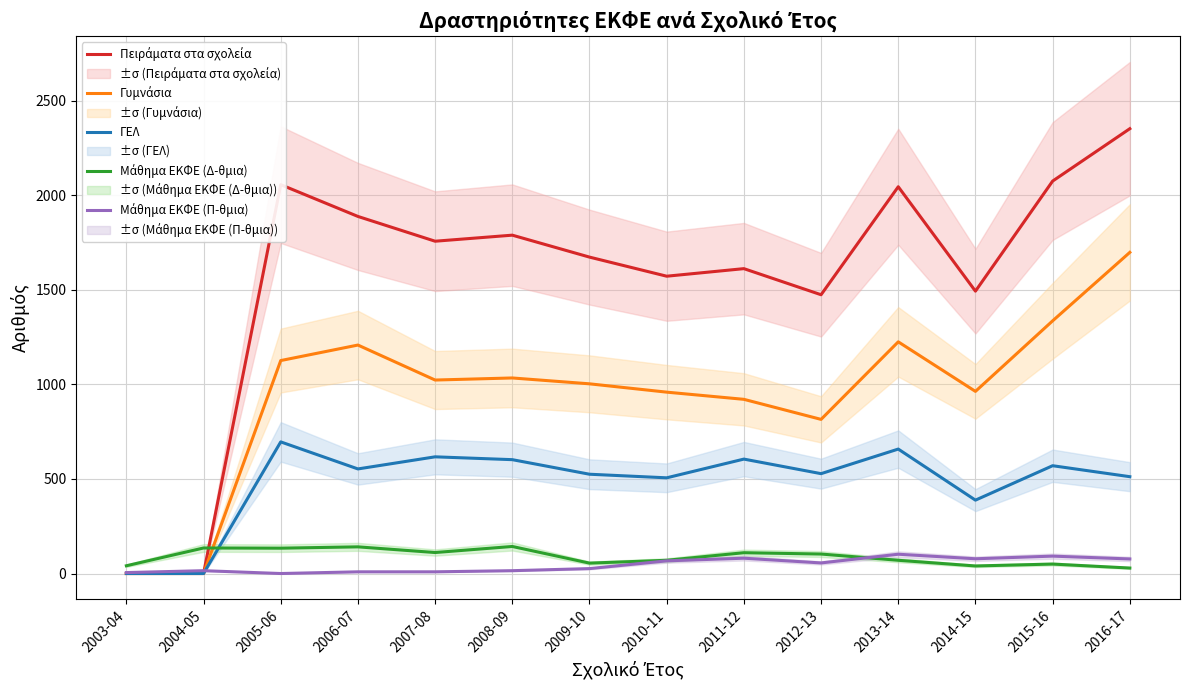

What is the sum of the Μάθημα ΕΚΦΕ (Π-θμια) values at 2013-14 and 2011-12?

183